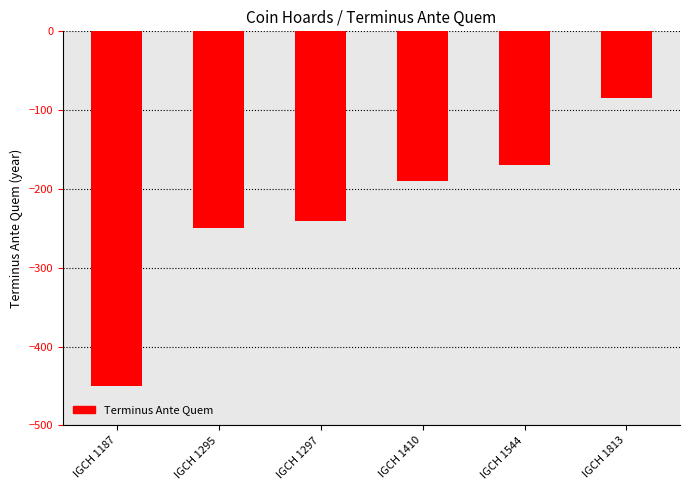

What is the change in value from IGCH 1297 to IGCH 1813?

+155